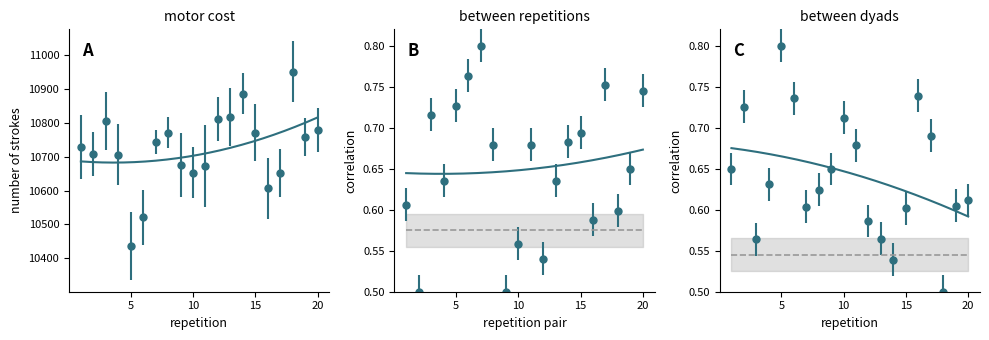

Is it true that col_5 baseline equals 0.6 at 10?

True